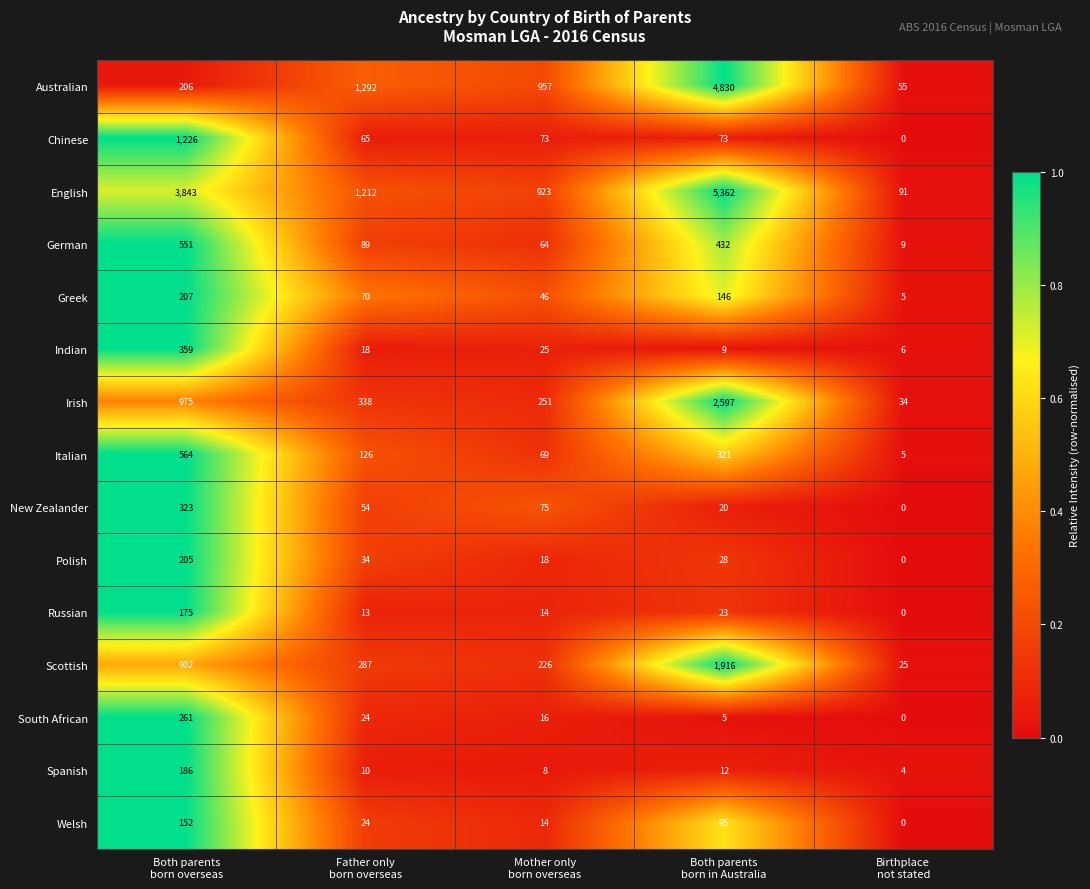

Which series has the largest total across all categories?

English